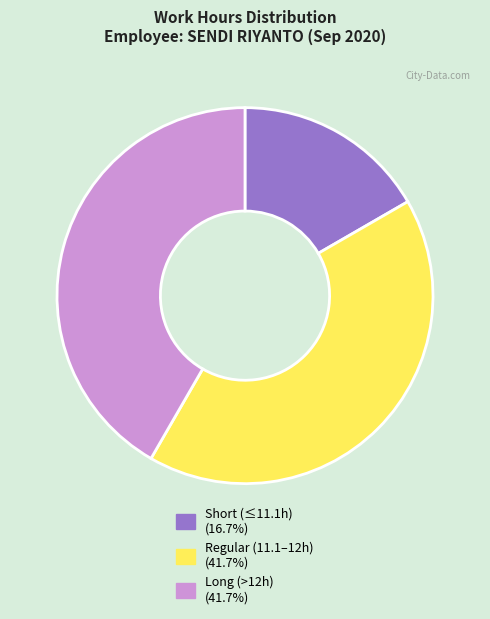

Approximately how many times larger is the value at Long (>12h) (41.7%) compared to Short (≤11.1h) (16.7%)?

2.5